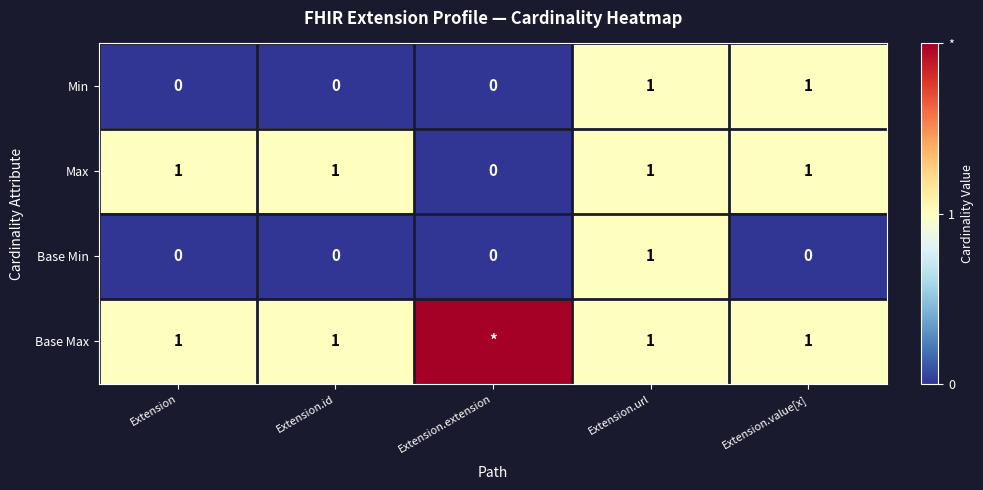

What is the sum of the Base Max values at Extension.value[x] and Extension.id?

2